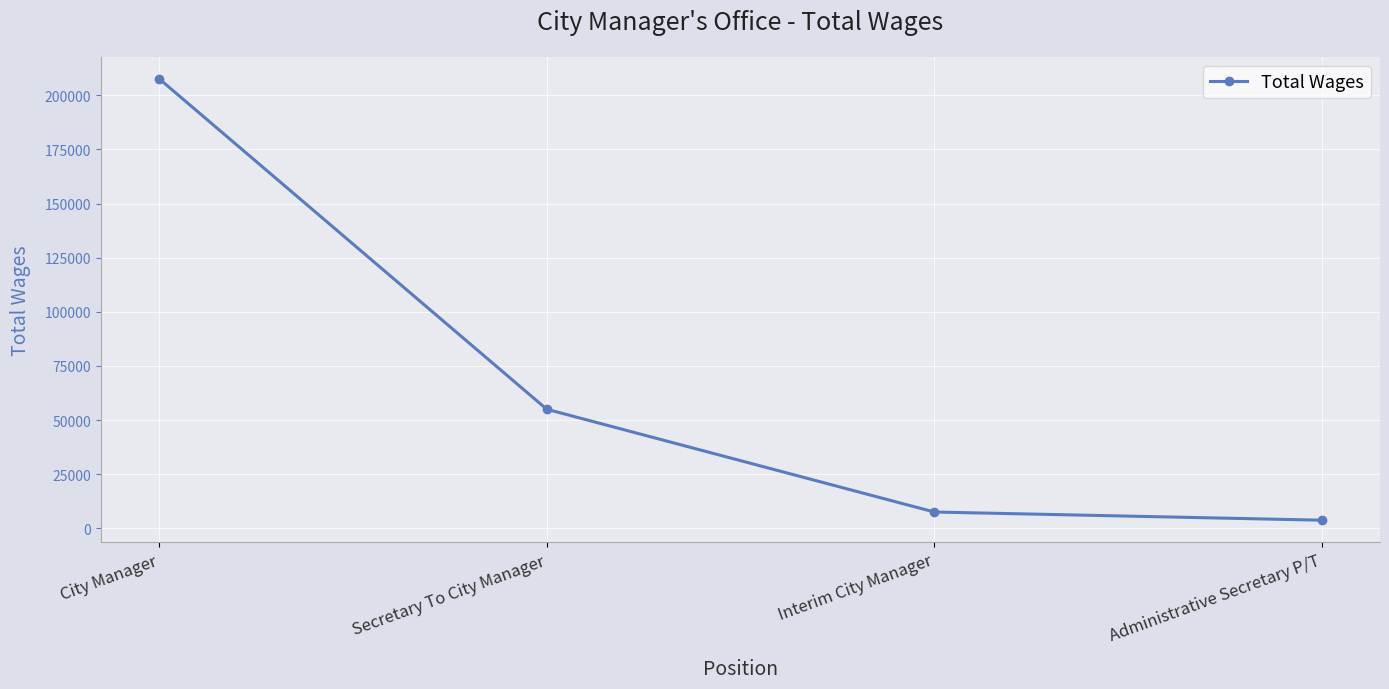

List the labels in order of value, smallest first.

Administrative Secretary P/T, Interim City Manager, Secretary To City Manager, City Manager